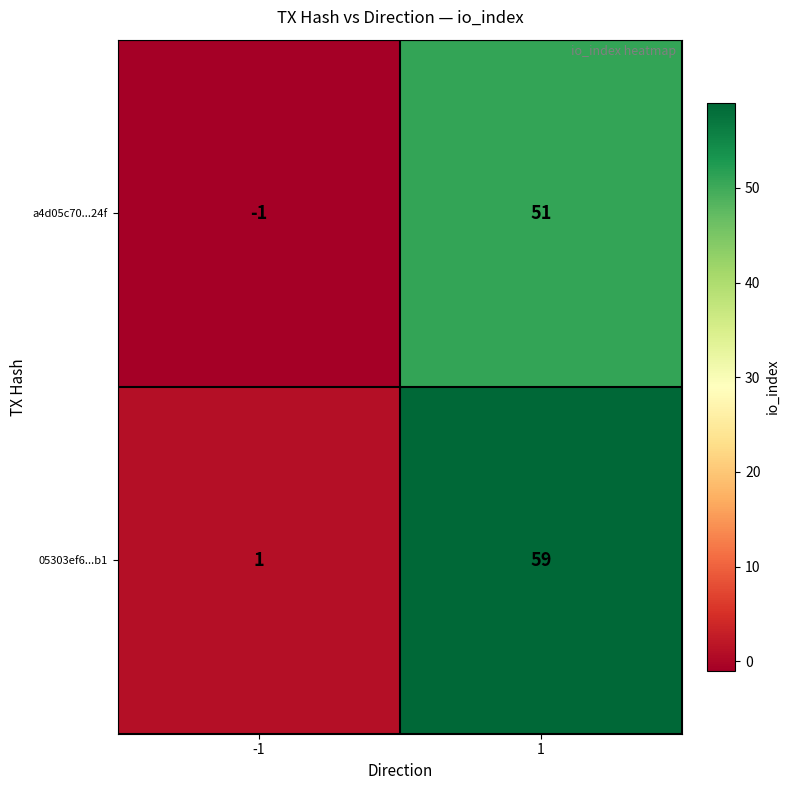

What is the maximum value shown in the chart?

59